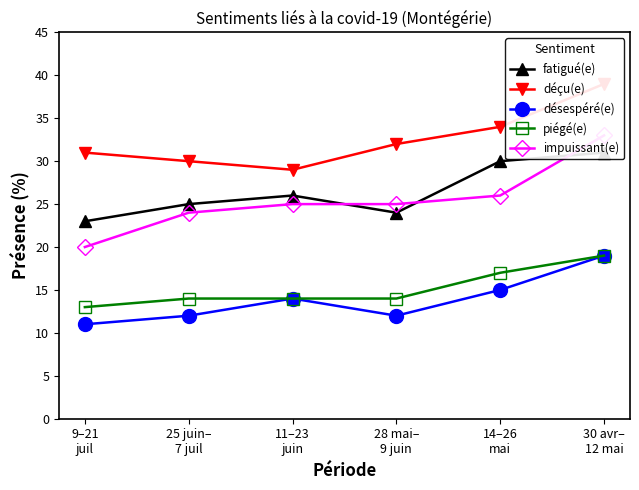

At which category is the sum across all series the highest?

30 avr–
12 mai